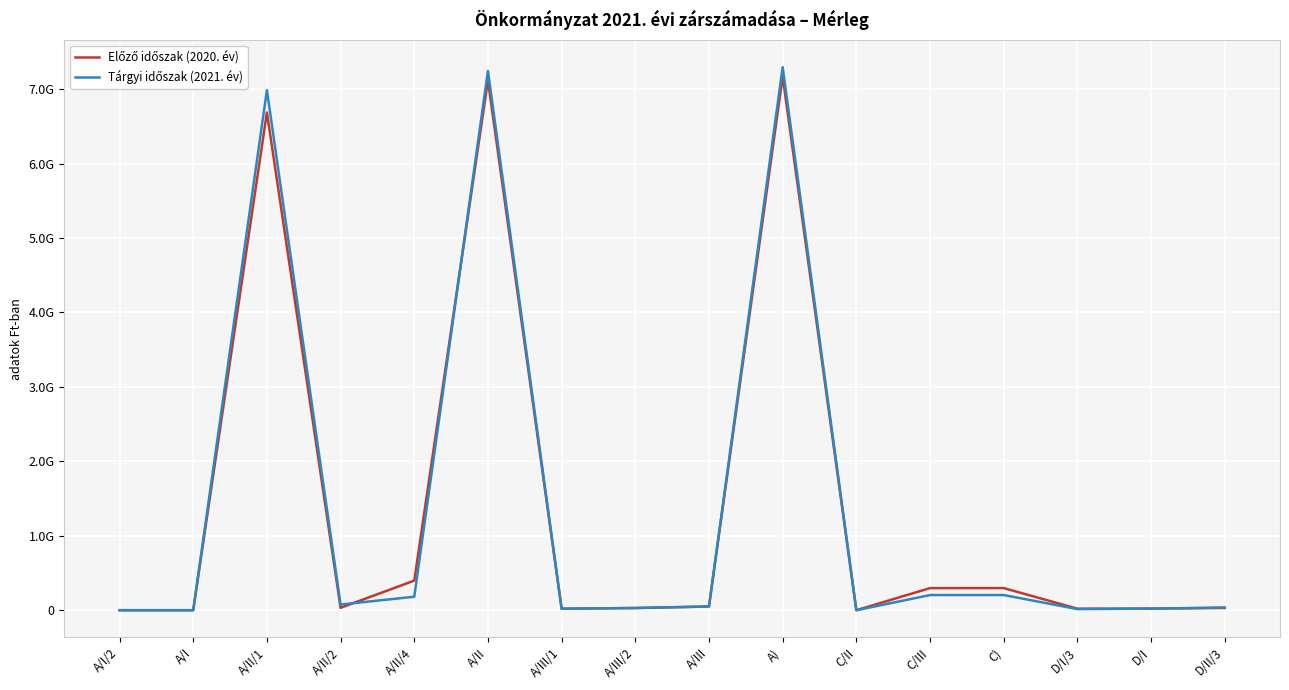

What is the spread (max minus min) of values at A)?

126201425